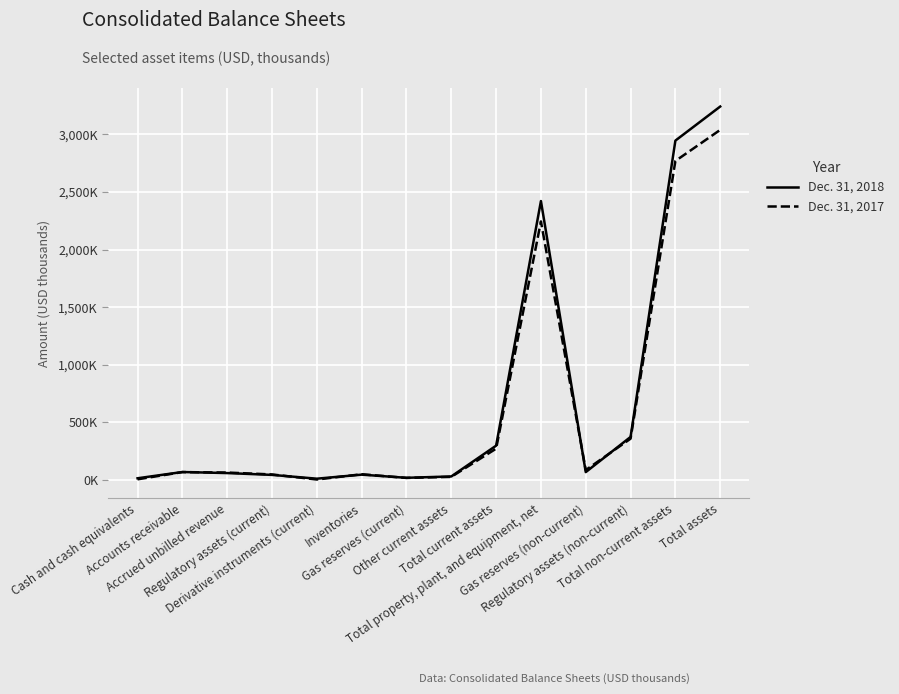

How many interior local valleys does the Dec. 31, 2018 series have?

3